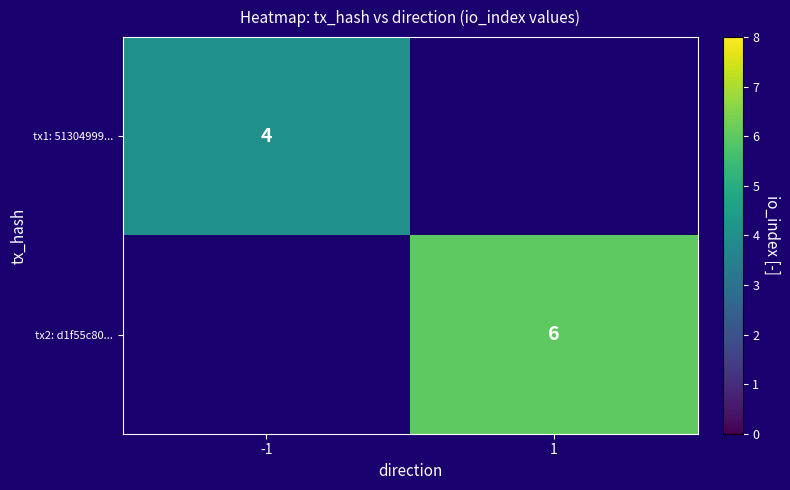

Is it true that tx2: d1f55c80... equals 8 at 1?

False